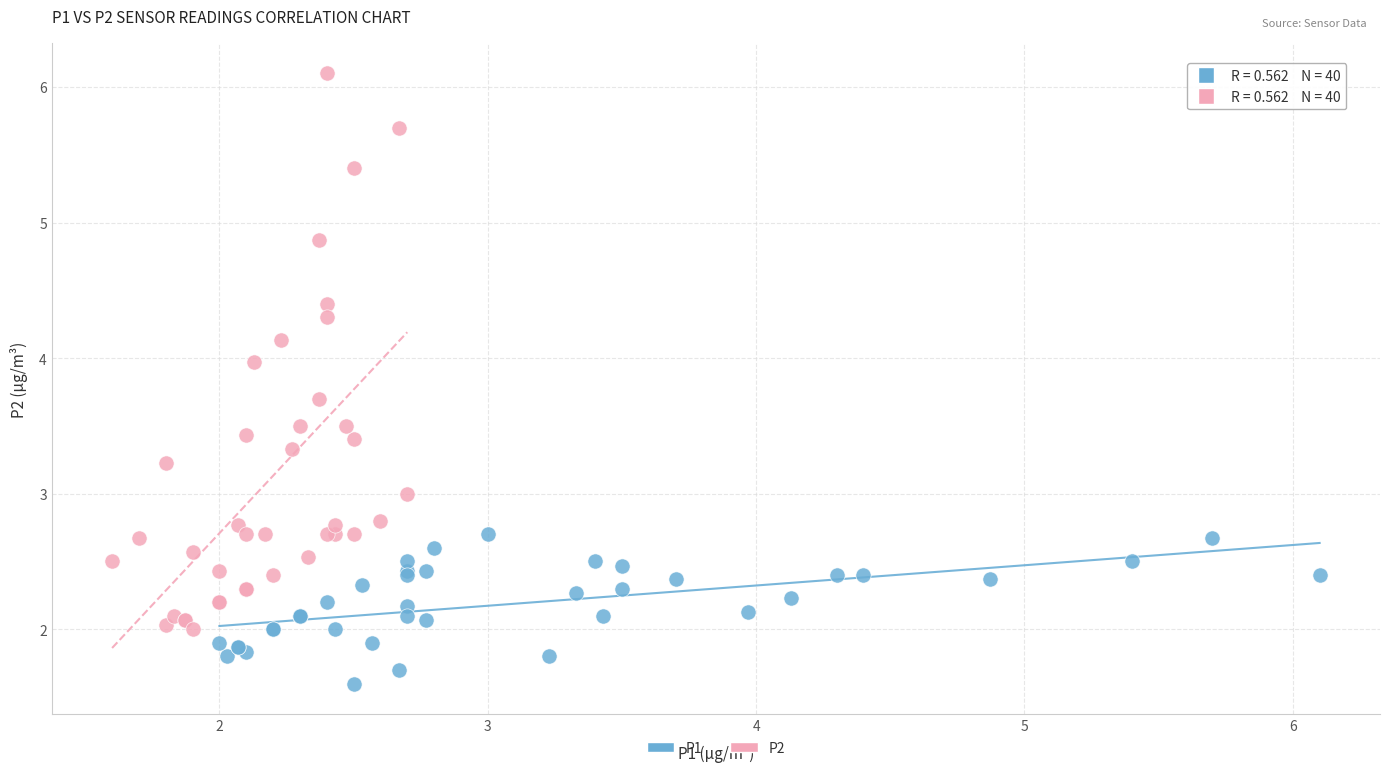

Which series has the widest spread of Y values?

P2